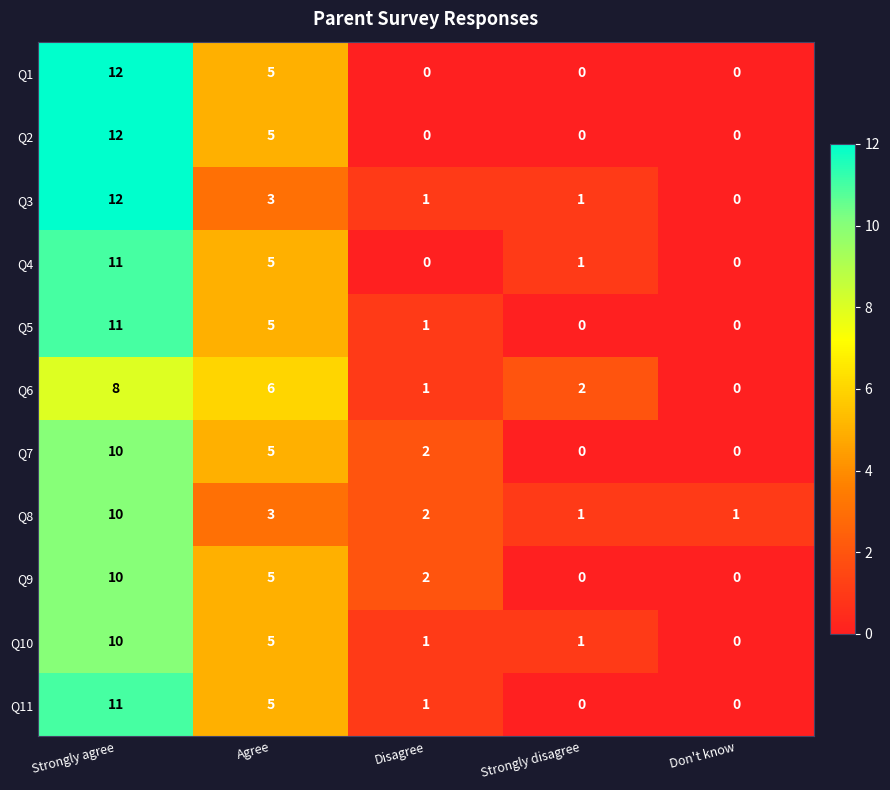

What is the difference between the second highest and minimum values in the Q10 series?

5